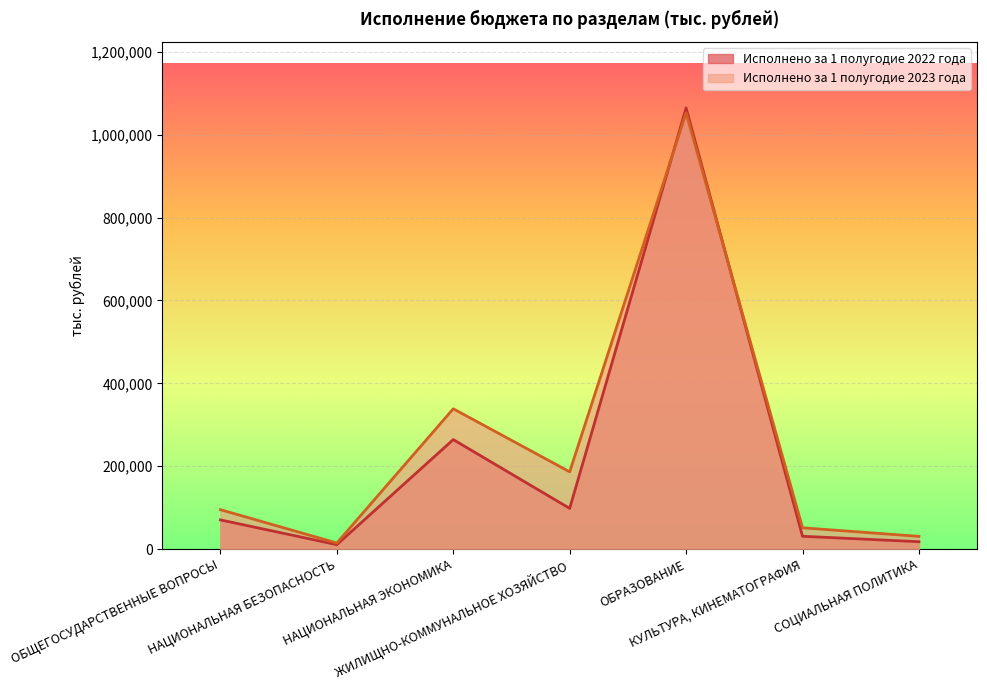

At which label does Исполнено за 1 полугодие 2023 года reach its minimum?

НАЦИОНАЛЬНАЯ БЕЗОПАСНОСТЬ